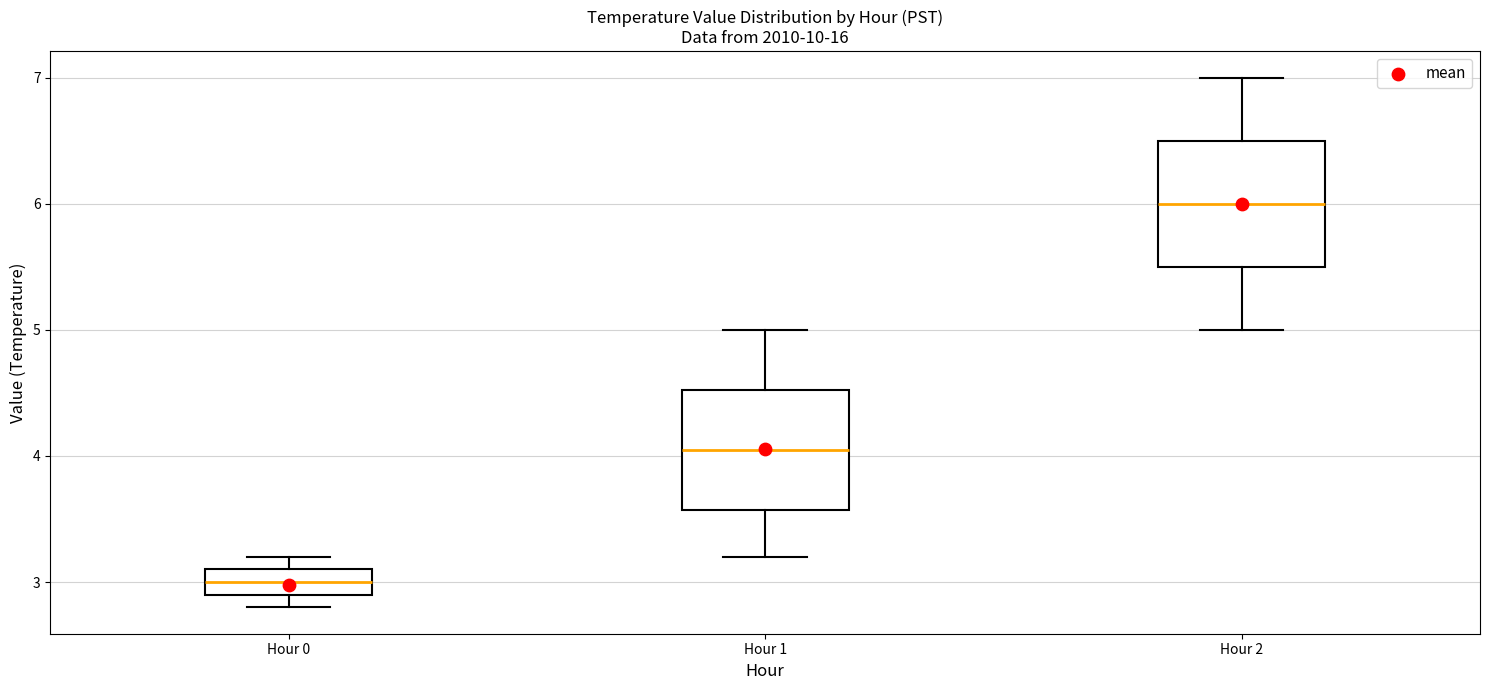

Which box has the lowest median line?

Hour 0